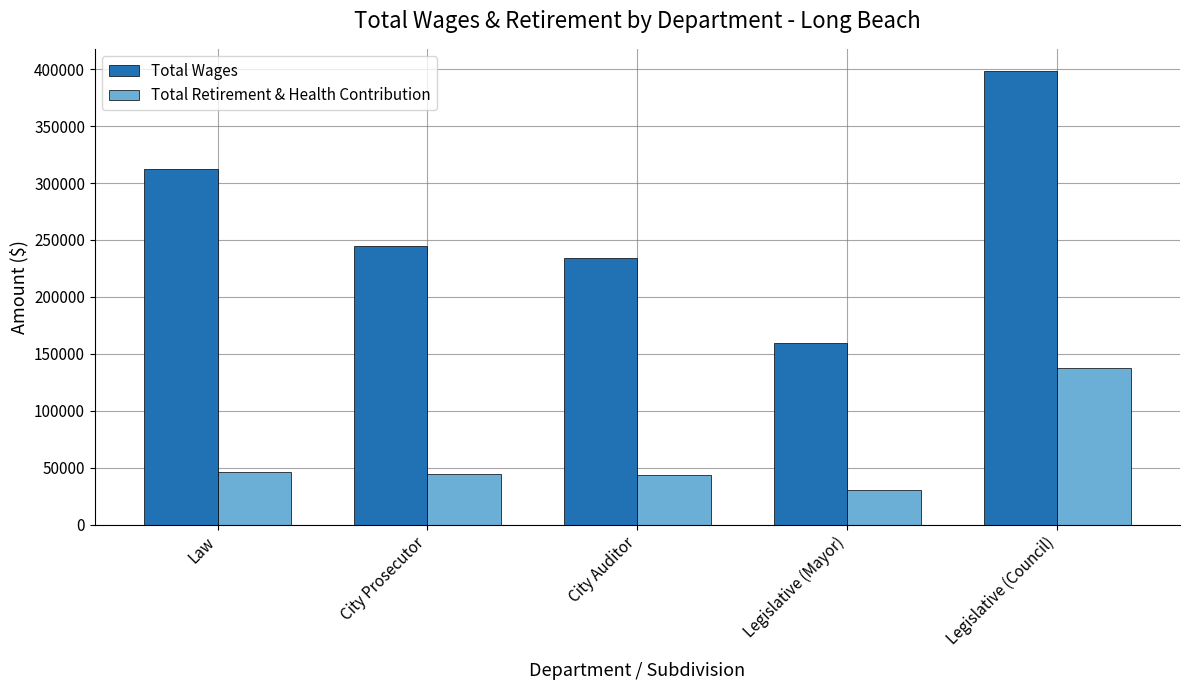

Which series has the largest total across all categories?

Total Wages